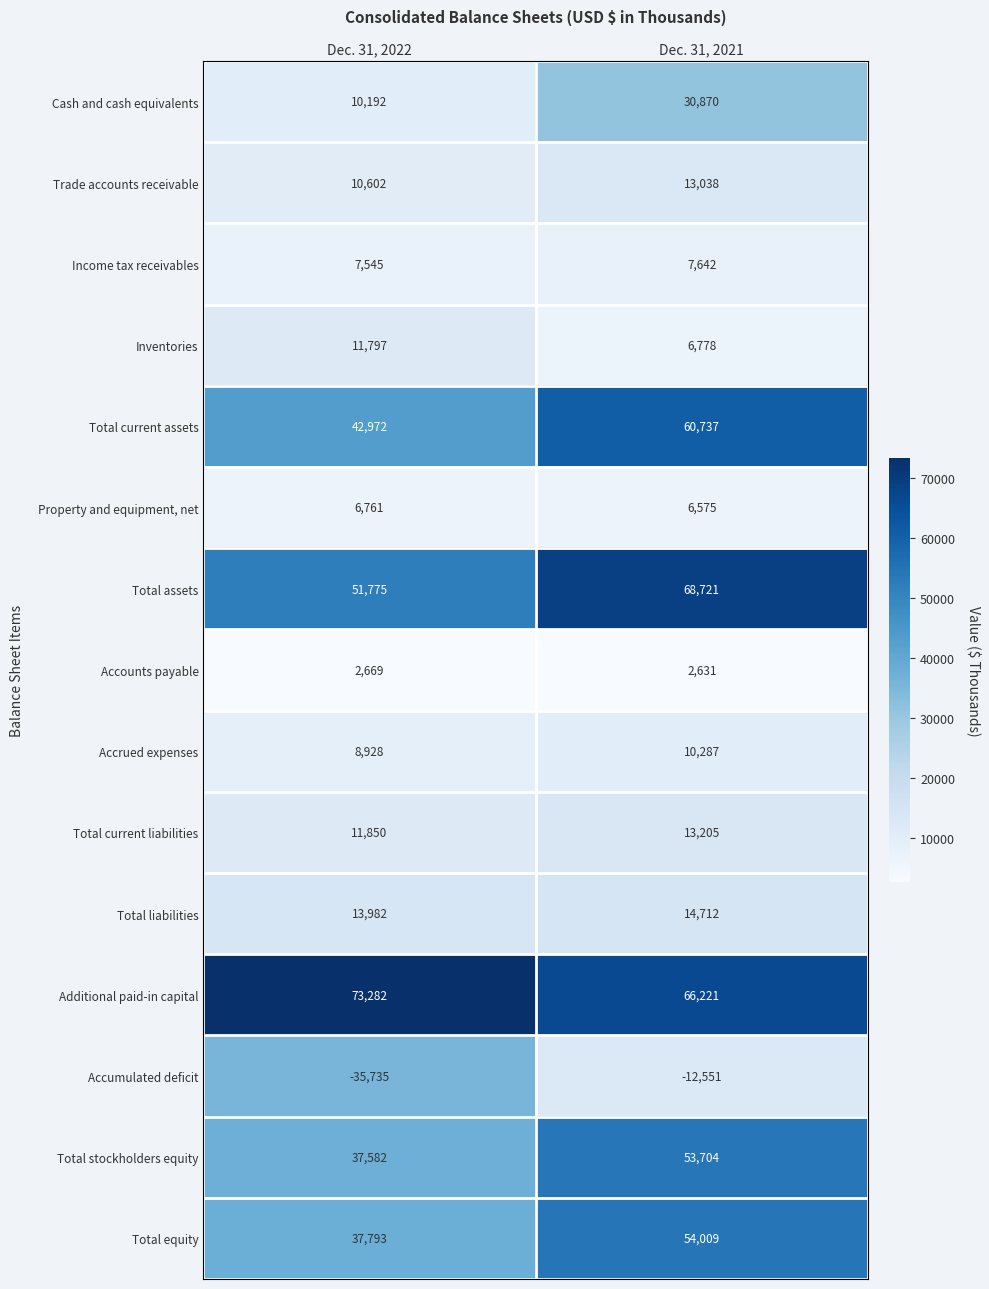

How many distinct data groups are displayed?

15